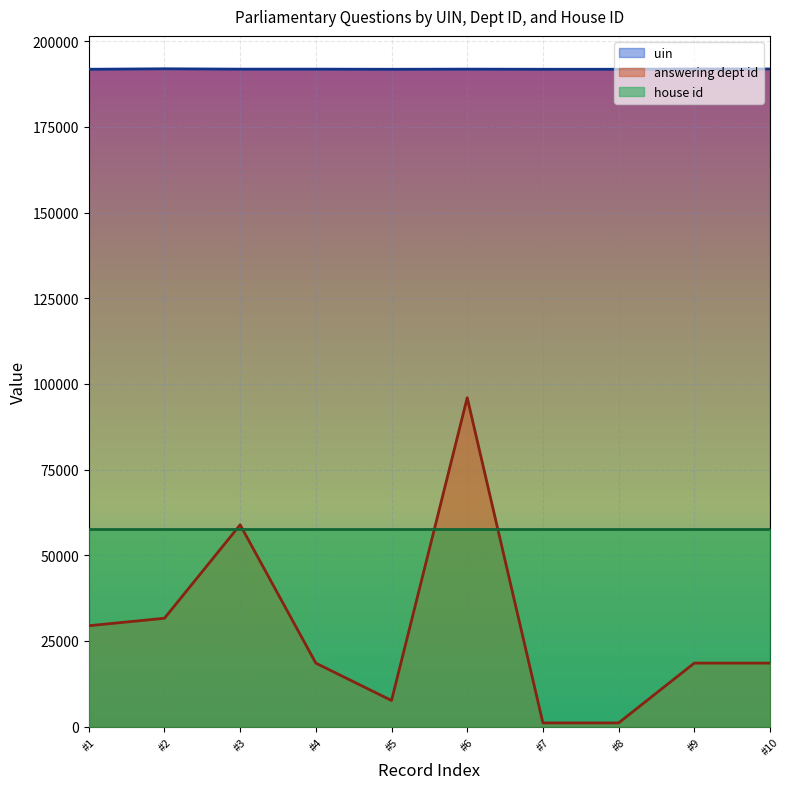

What is the difference between the maximum and minimum values in the answering dept id series?

94901.7